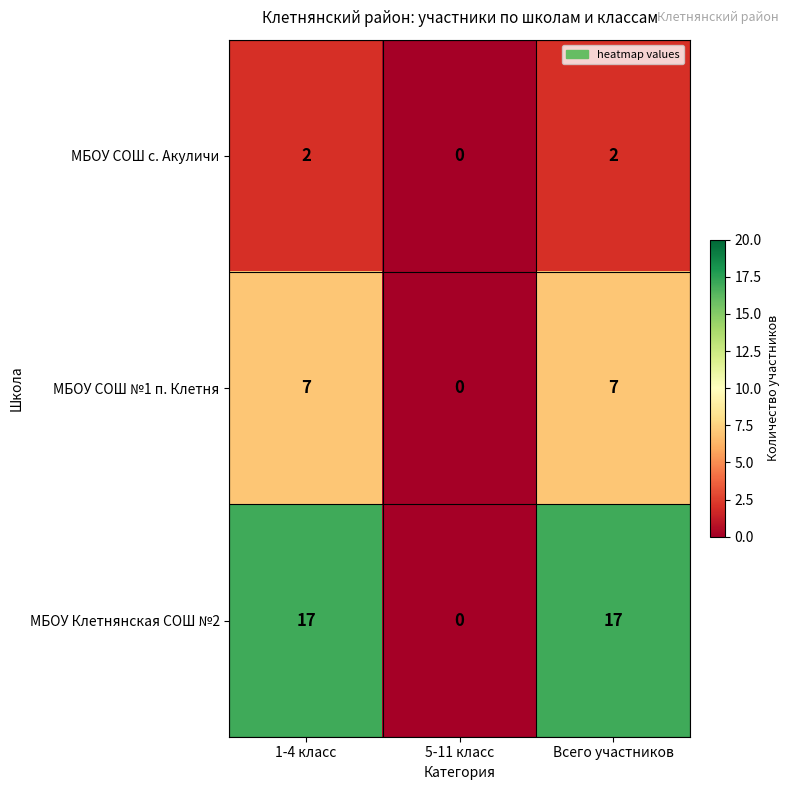

What is the greatest value displayed?

17